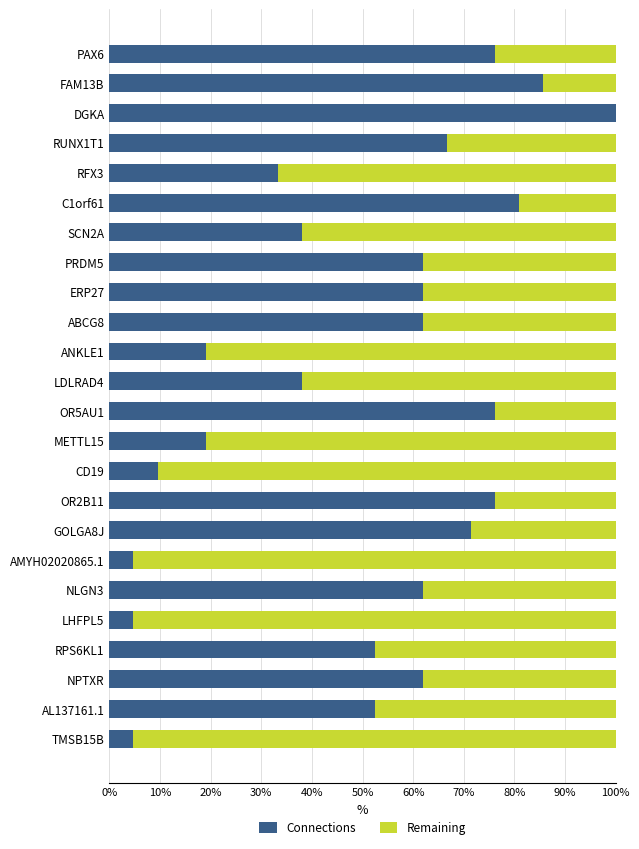

Is it true that Connections equals 61.9 at NLGN3?

True